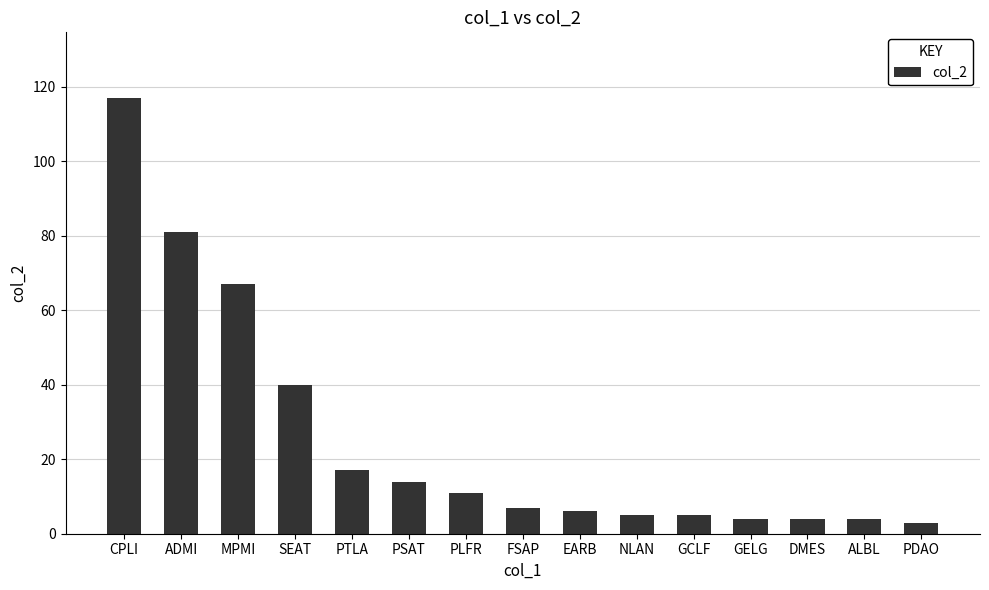

The chart shows a value of 7 at FSAP. True or false?

True